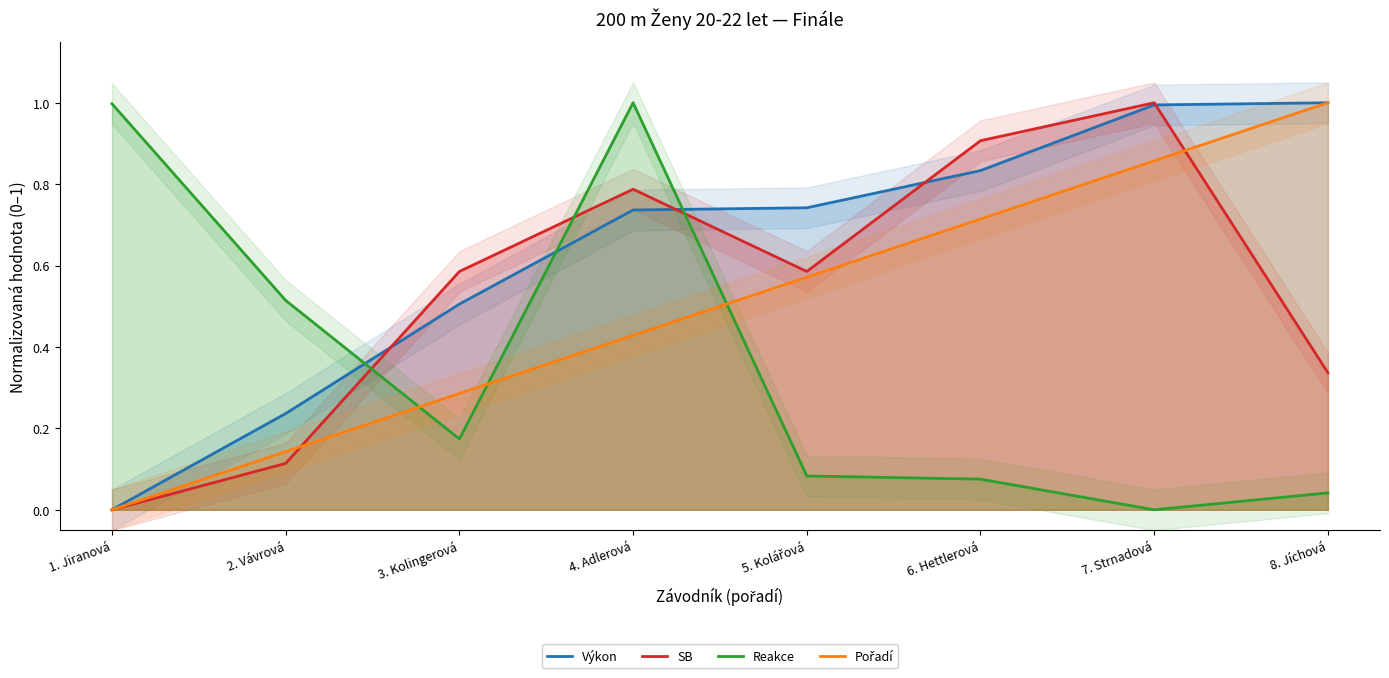

What is the highest value of the Pořadí series?

1.0